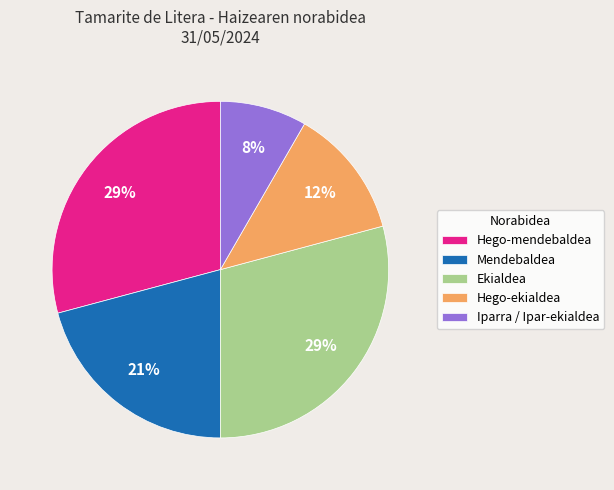

True or false: Mendebaldea accounts for 21% of the total.

True